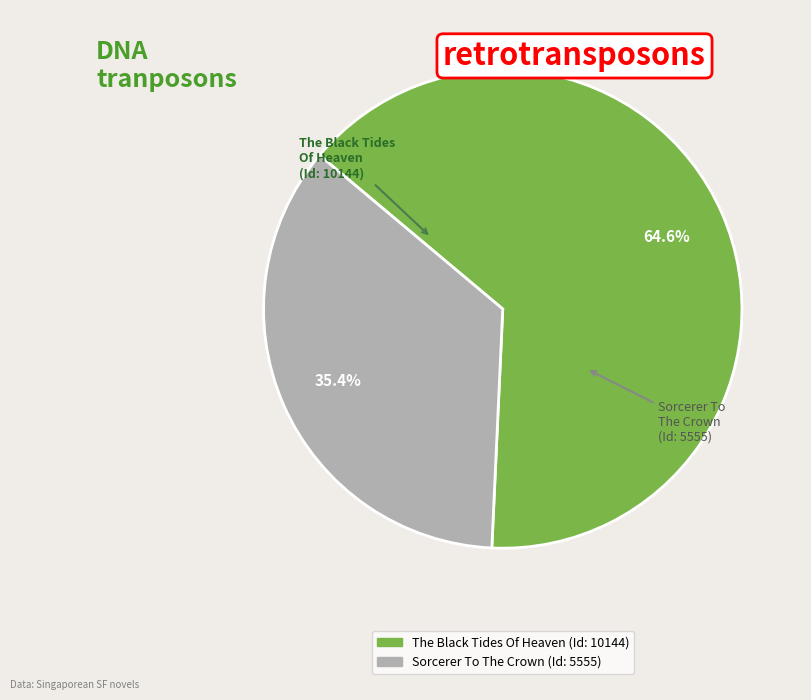

What percentage is the Sorcerer To The Crown slice, to the nearest percent?

35%